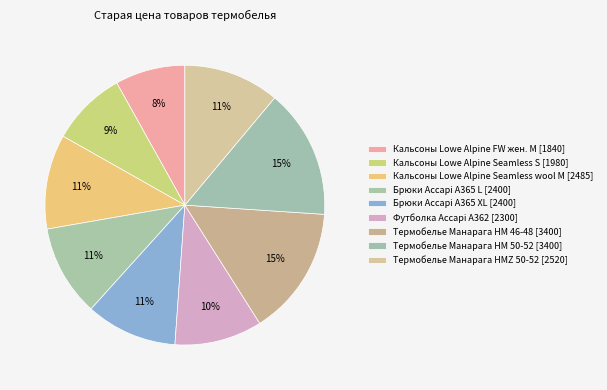

Count the number of slices in the pie.

9